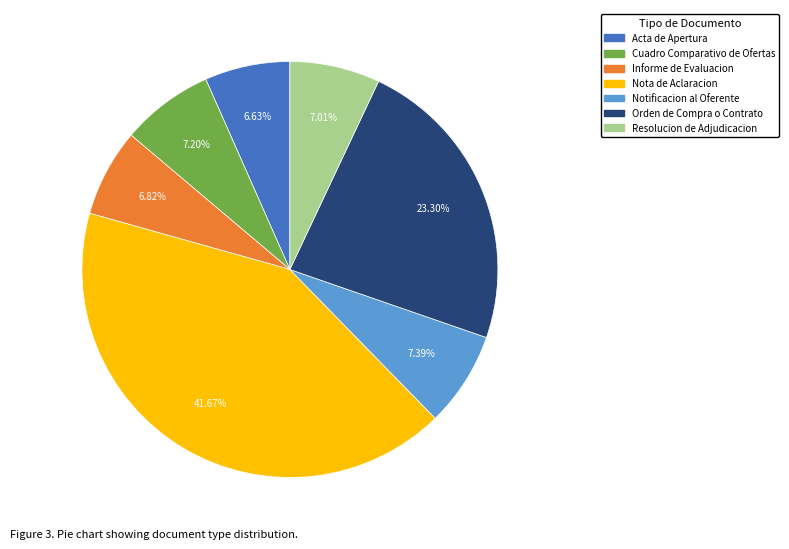

Which has a higher value, Acta de Apertura or Nota de Aclaracion?

Nota de Aclaracion